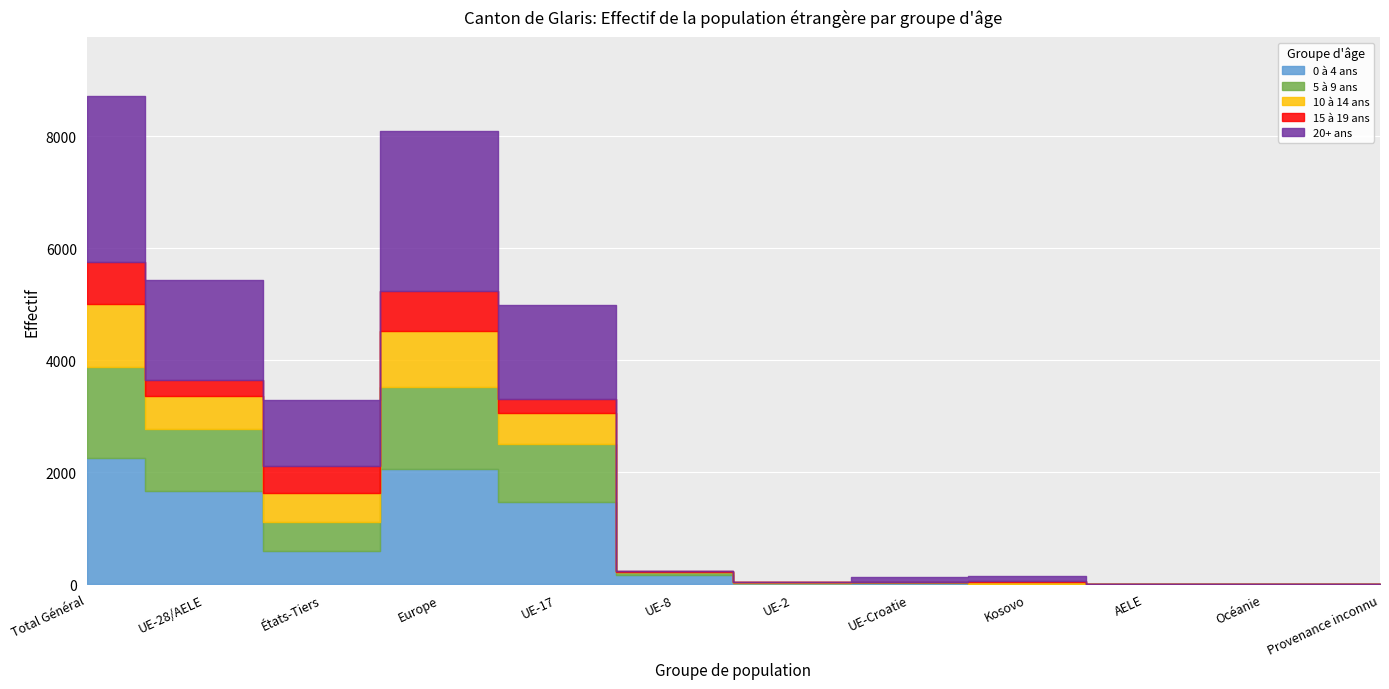

Where does the 20+ ans series first go above 85?

Total Général